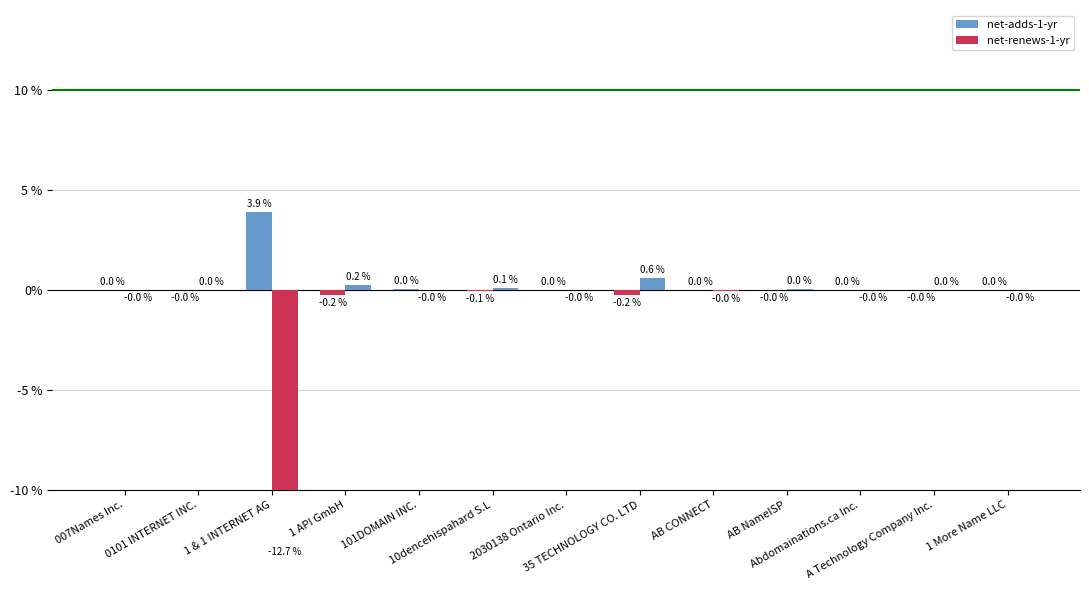

Are the bars grouped side by side (vs. stacked)?

Yes